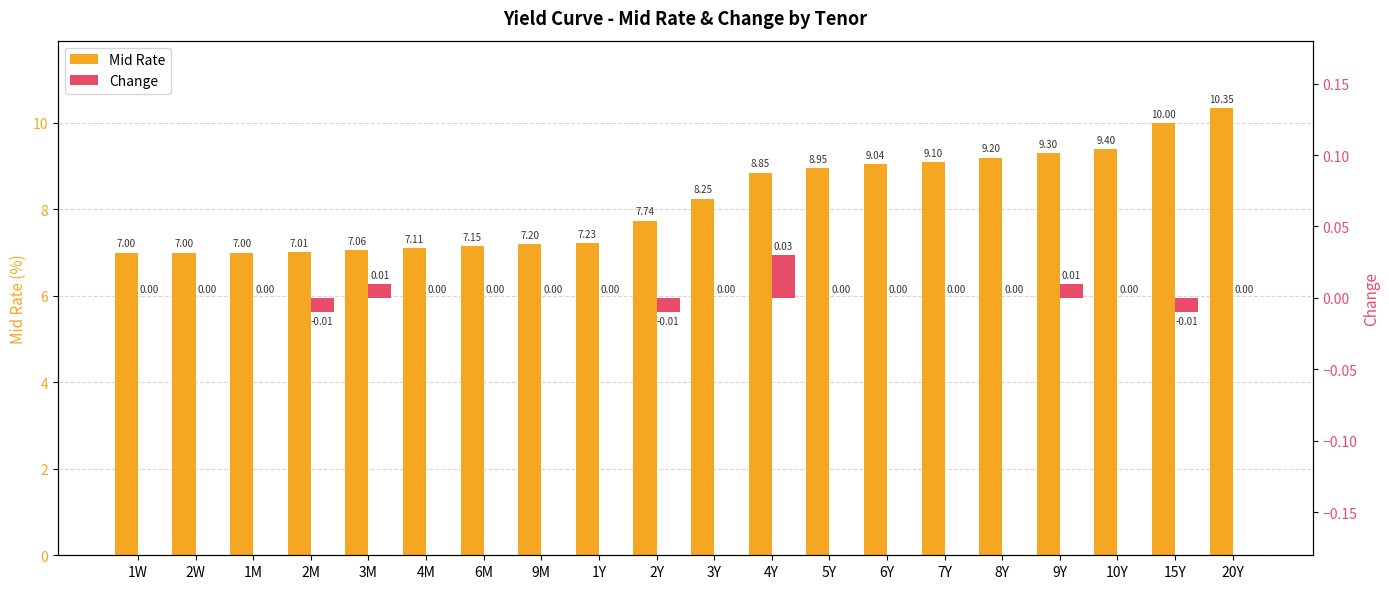

Rank the series at 8Y from lowest to highest value.

Change, Mid Rate